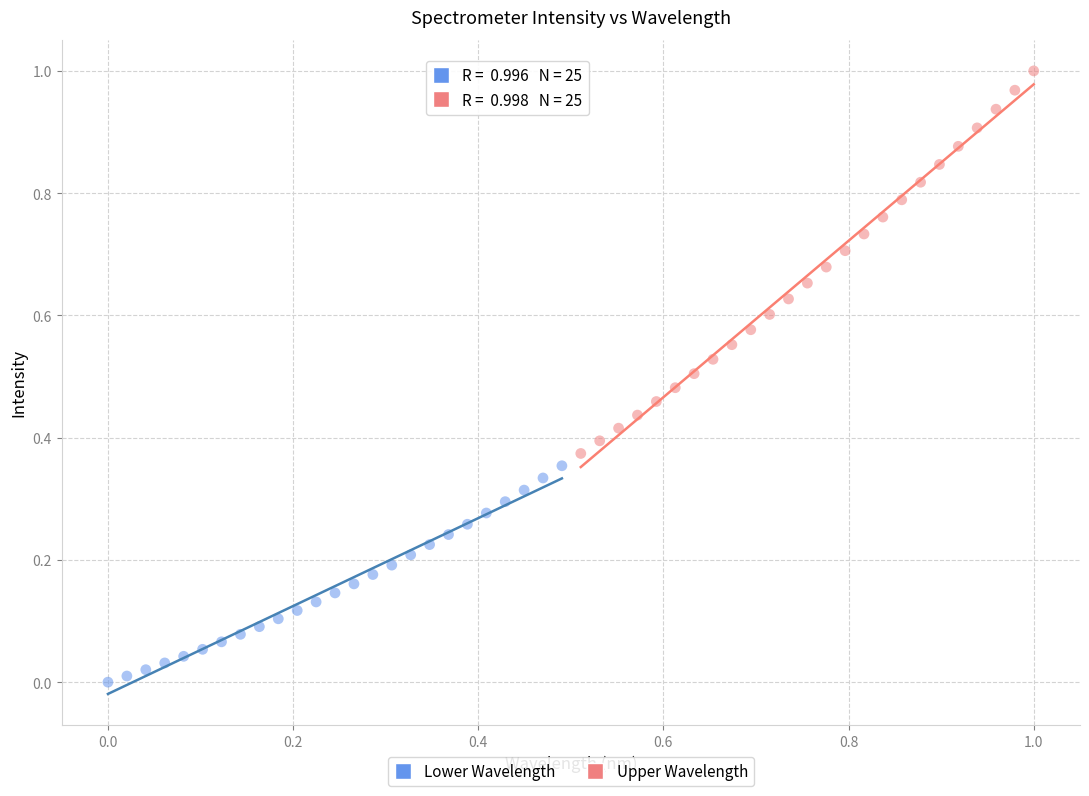

Which series has the largest Y range (max minus min)?

Upper Wavelength